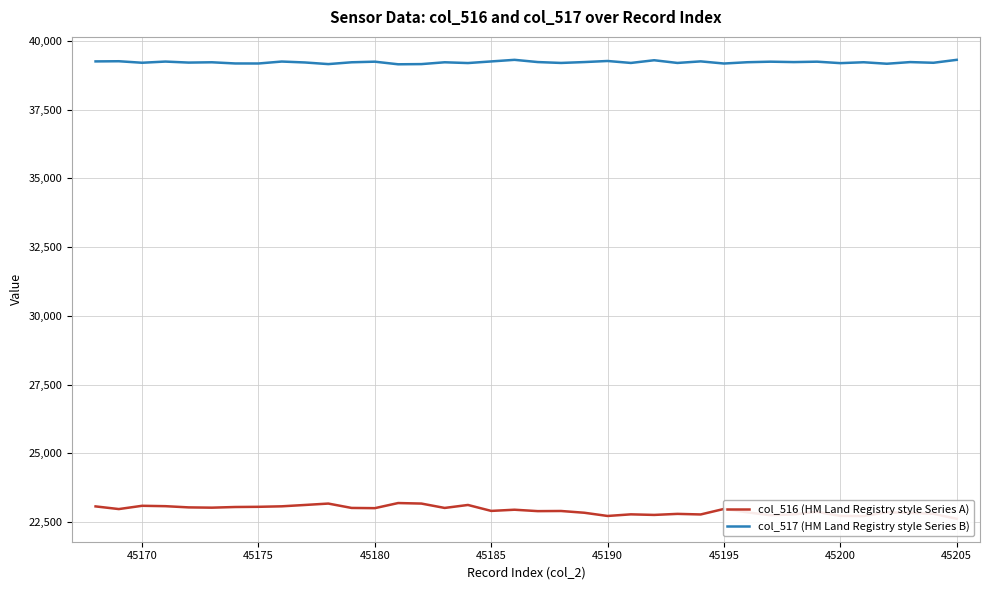

What is the maximum value for col_517 (HM Land Registry style Series B)?

39309